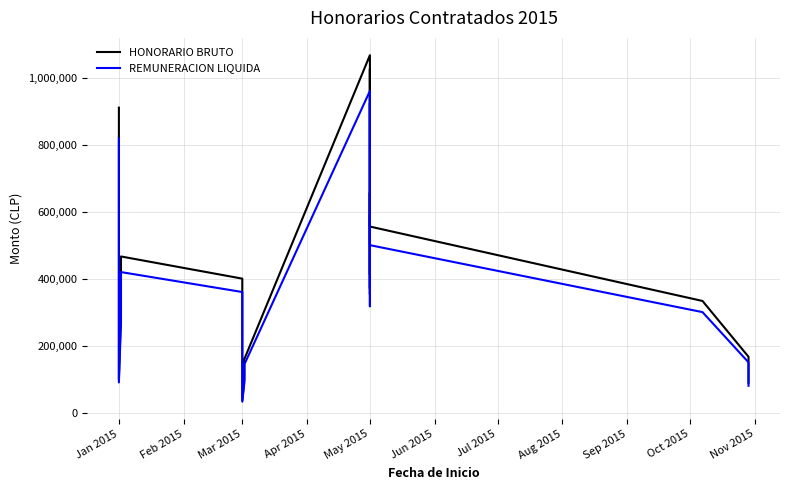

Reading right to left, transcribe all the data shown in this chart.

HONORARIO BRUTO: 88889	166667	333333	555556	600000	1026129	352800	656702	412170	656702	1067216	160000	100000	36190	400000	466229	466229	300000	100000	910595
REMUNERACION LIQUIDA: 80000	150000	300000	500000	540000	923516	317520	591032	370953	591032	960494	144000	90000	32571	360000	419606	419606	270000	90000	819535